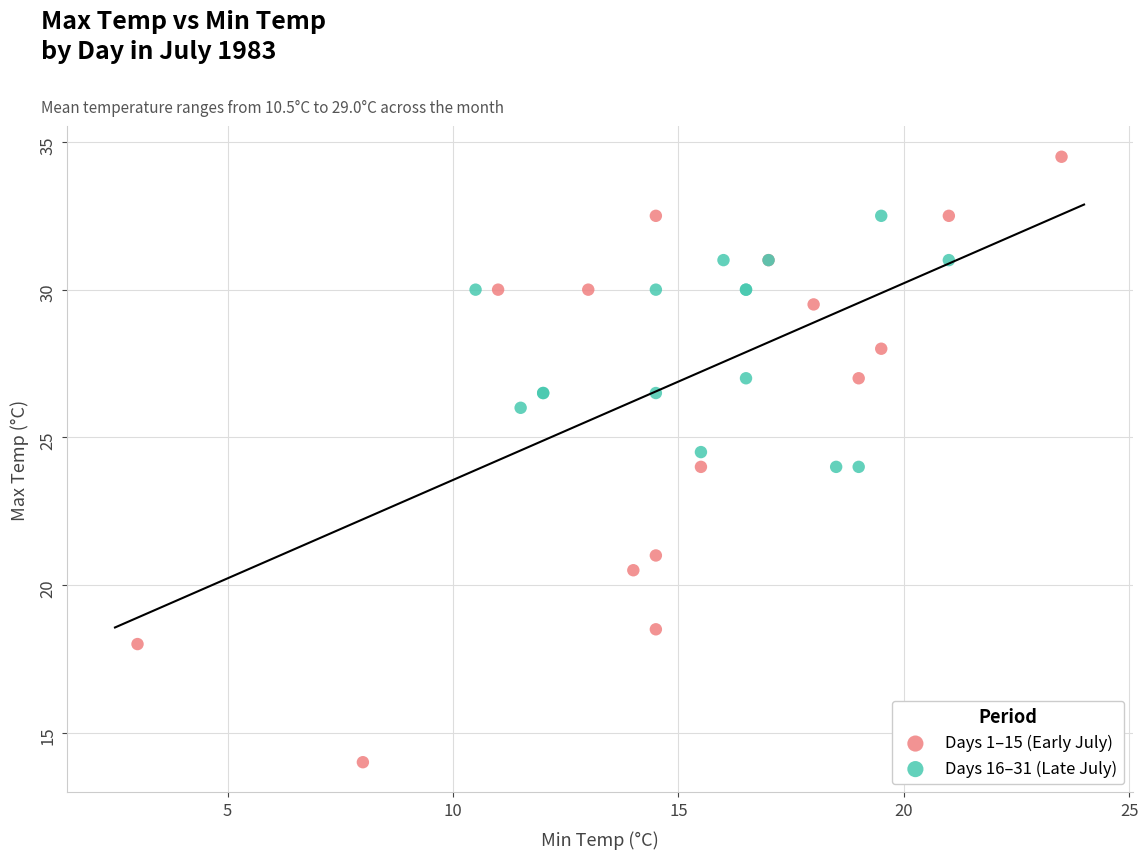

Which series has the largest Y range (max minus min)?

Days 1–15 (Early July)